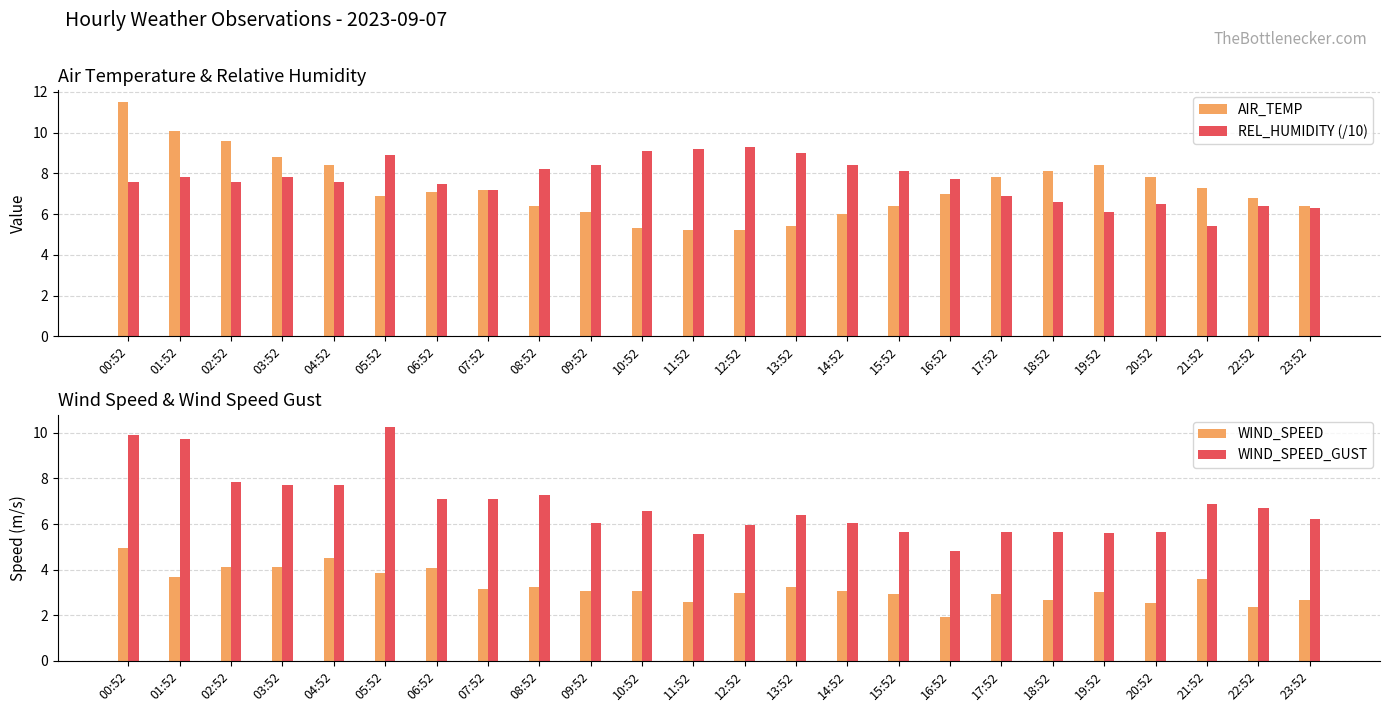

What is the difference between the highest and lowest values at 10:52?

6.0